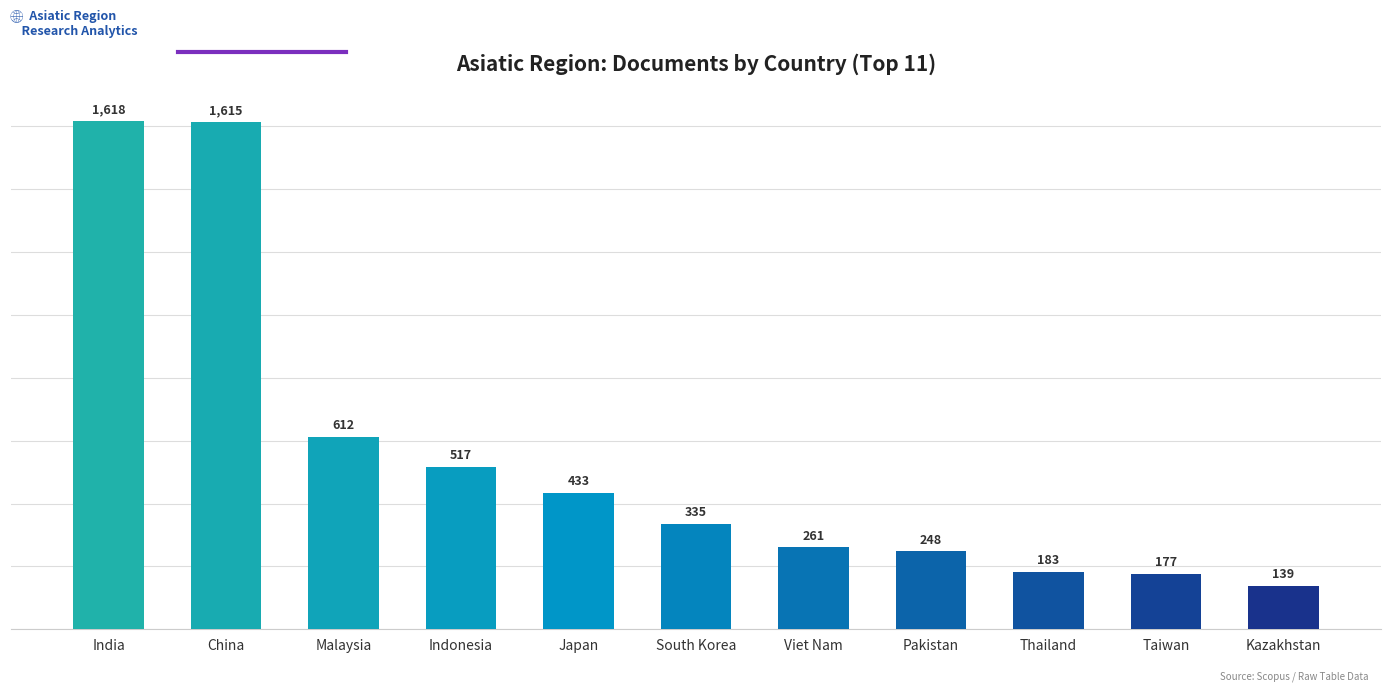

Reading right to left, transcribe all the data shown in this chart.

139	177	183	248	261	335	433	517	612	1615	1618